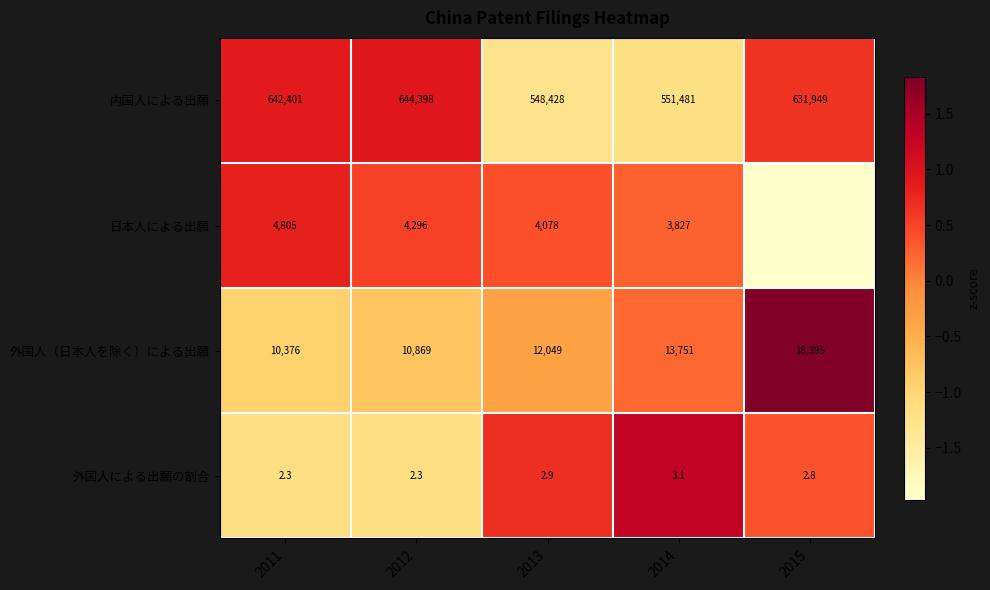

Is it true that 日本人による出願 equals 0.1 at 2014?

False